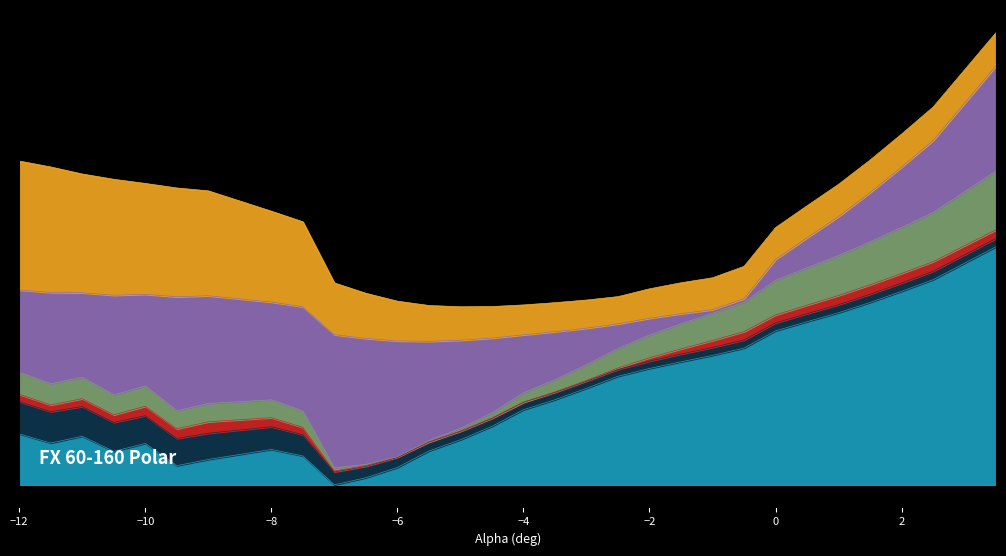

What is the maximum value shown in the chart?

0.5